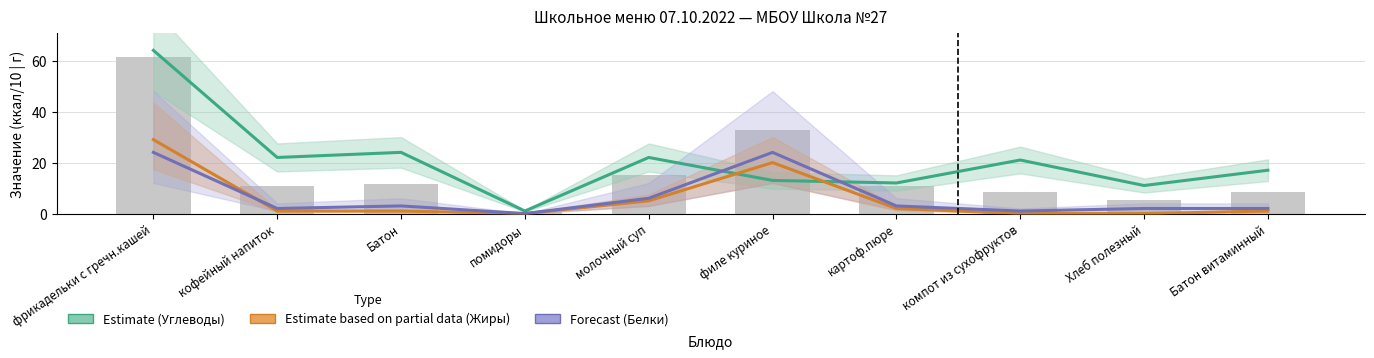

How many values in the Жиры series are below 1?

3